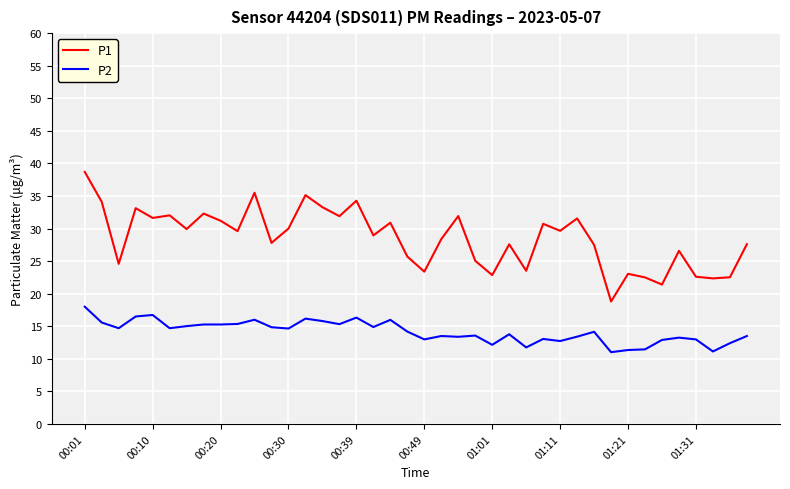

Which series has the largest range (max minus min)?

P1